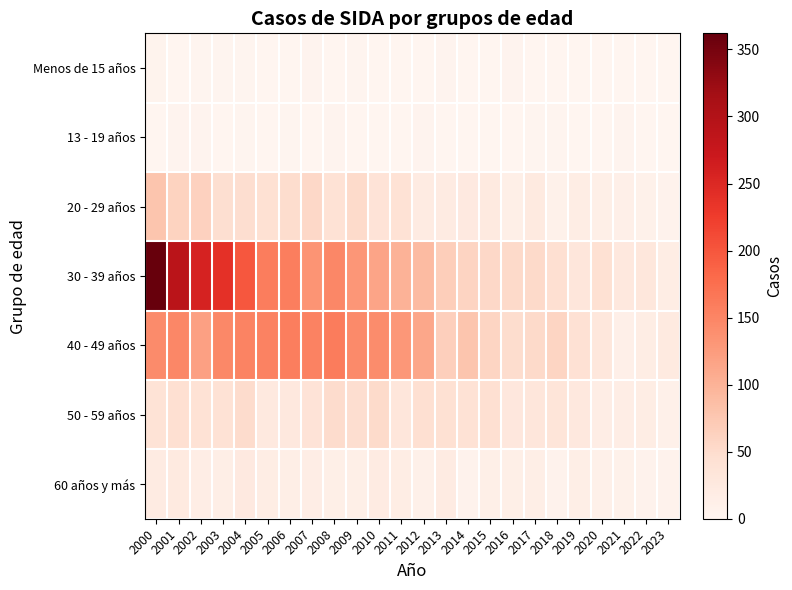

What is the maximum value shown in the chart?

362